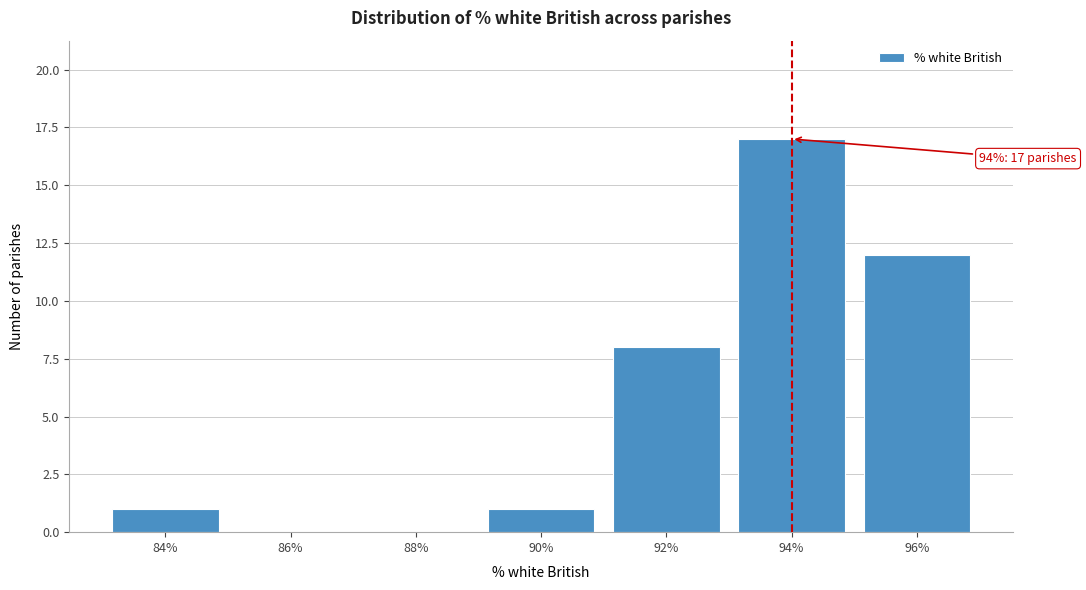

Reading left to right, list all the values displayed in this chart.

84%=1	86%=0	88%=0	90%=1	92%=8	94%=17	96%=12